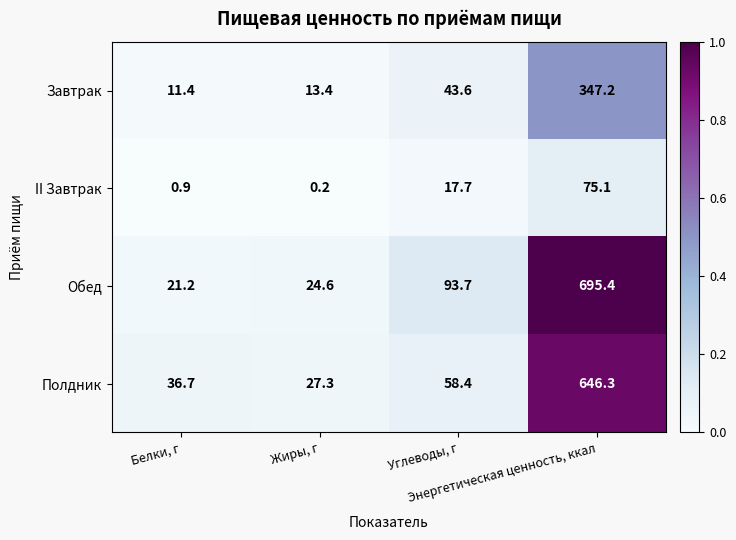

At how many categories does at least one series exceed 0?

4